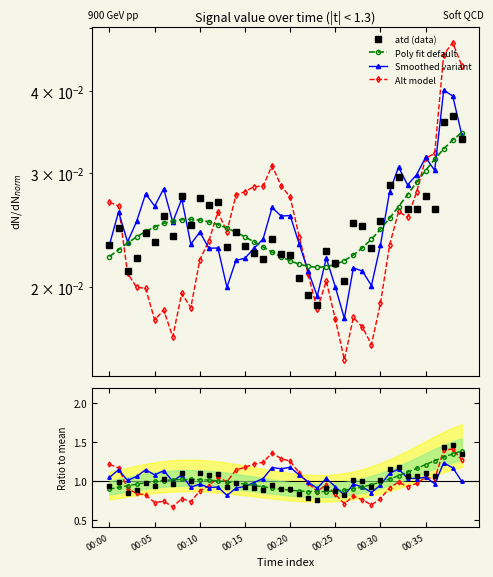

Where is Alt model nearest to the value 1?

13